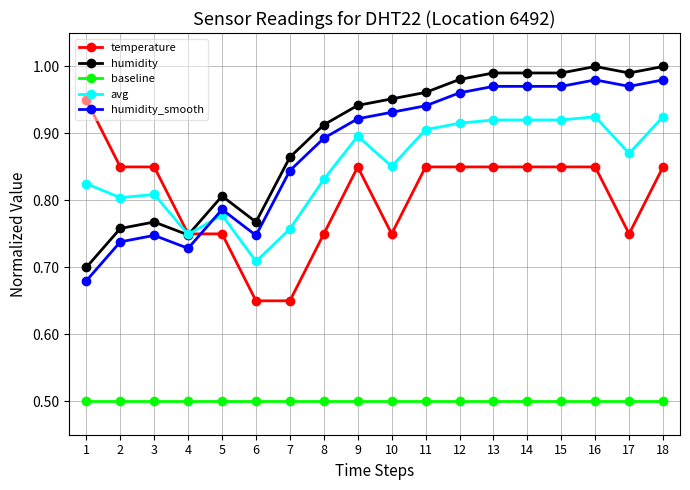

How many categories are shown in the chart?

18